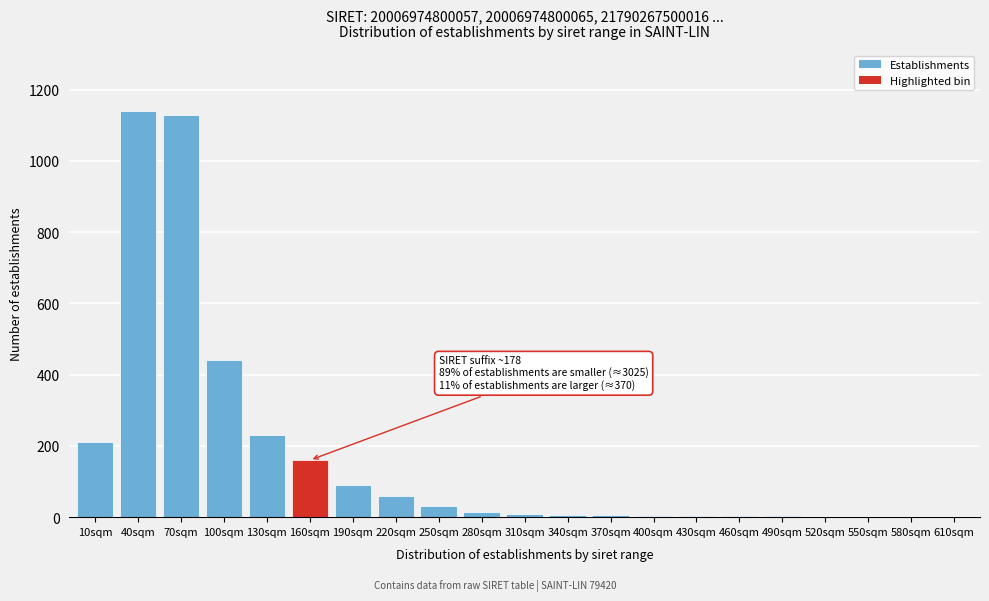

What is the sum of all values?

3541